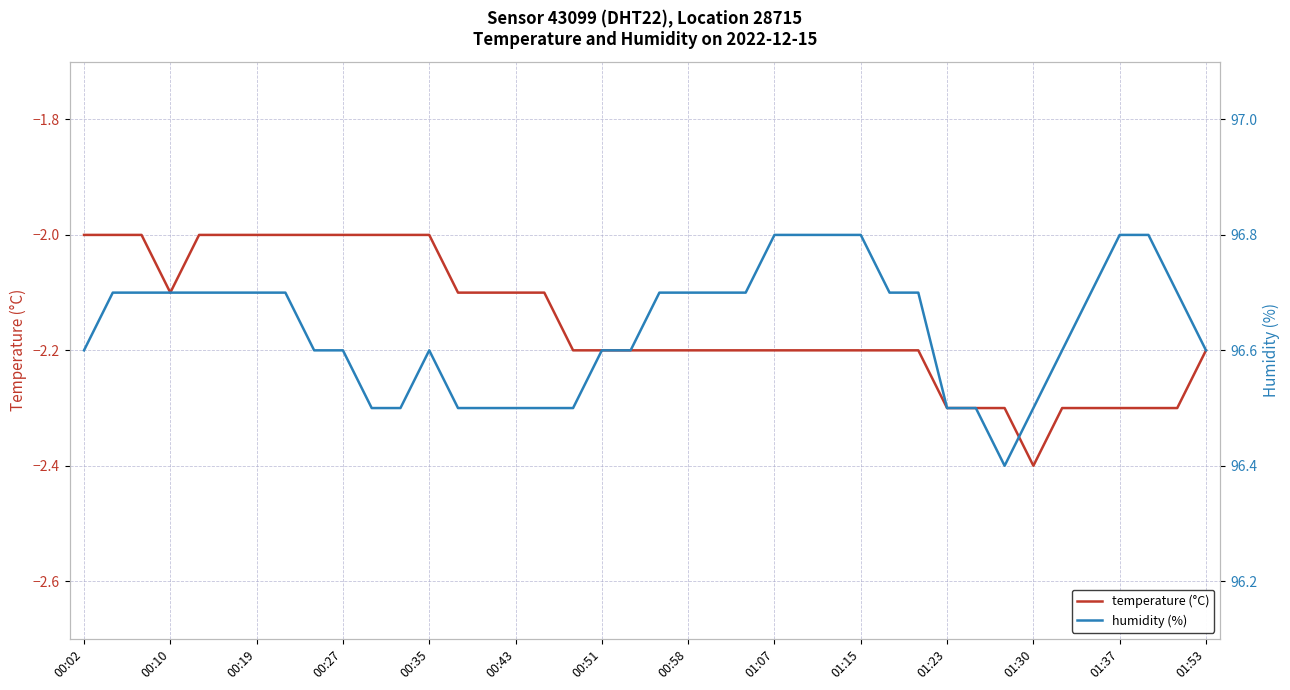

Where is the first local minimum for humidity (%)?

32